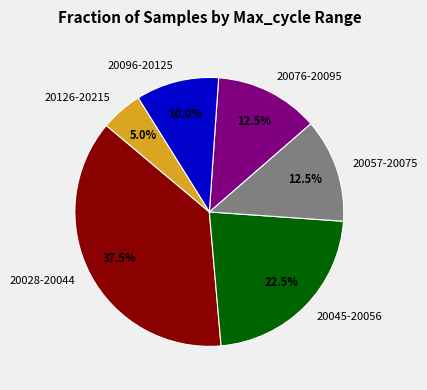

Is 20076-20095 the majority of the pie?

No